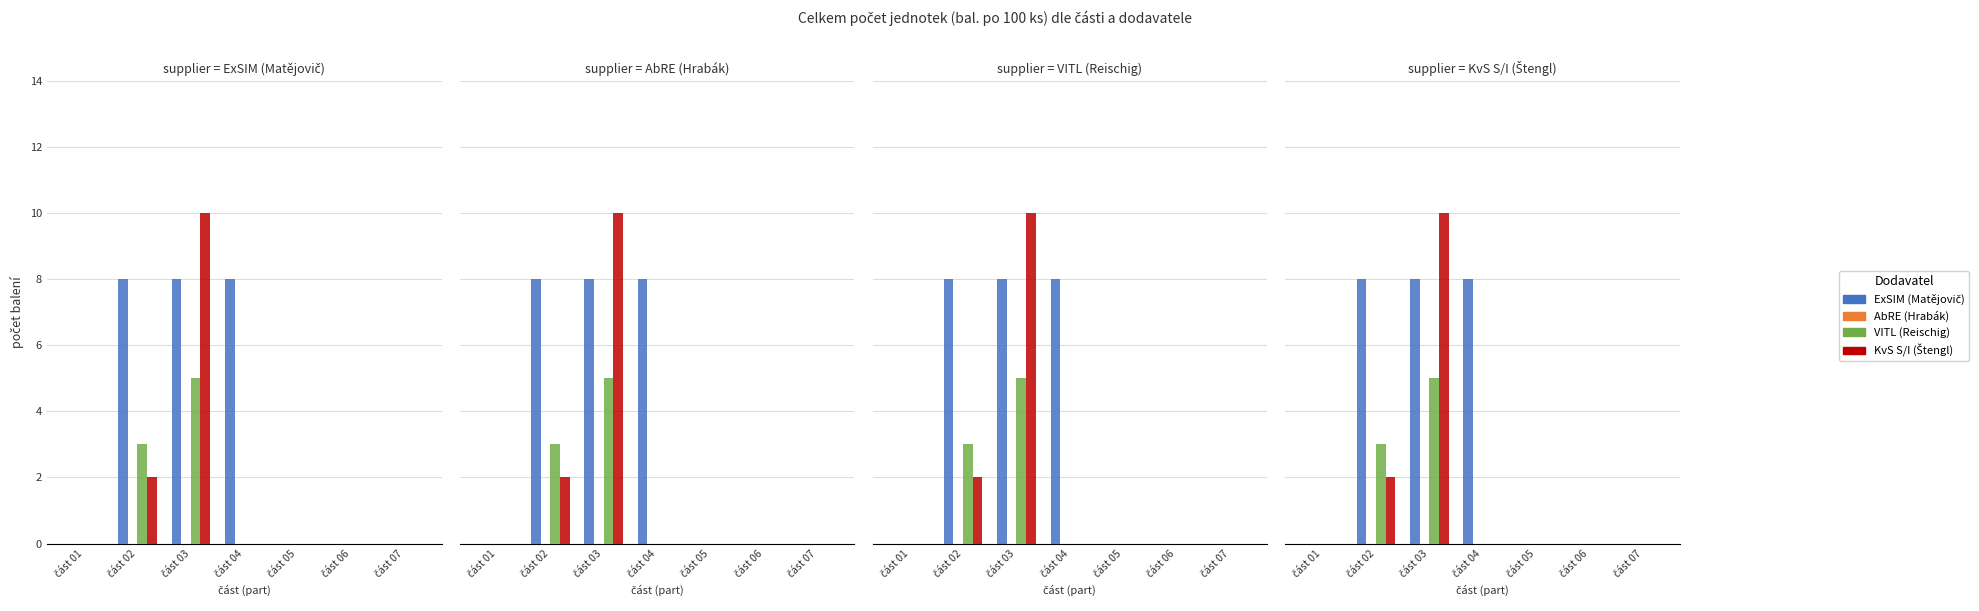

What is the average value of the VITL (Reischig) series?

1